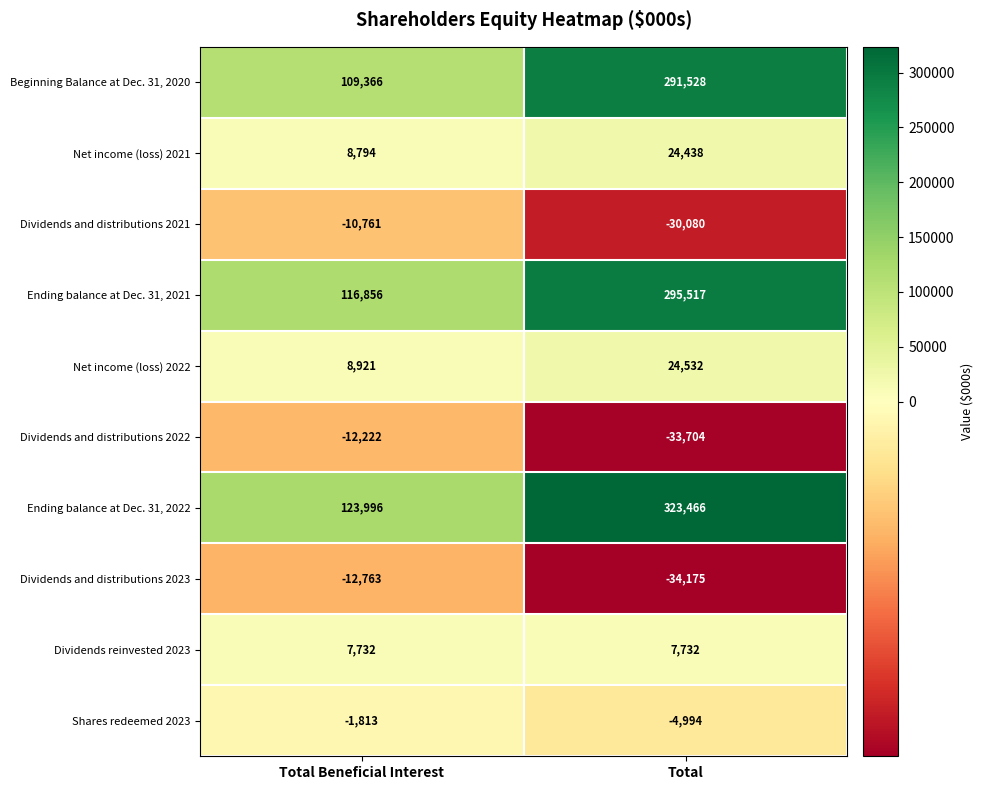

What is the total value across all series at Total Beneficial Interest?

338106